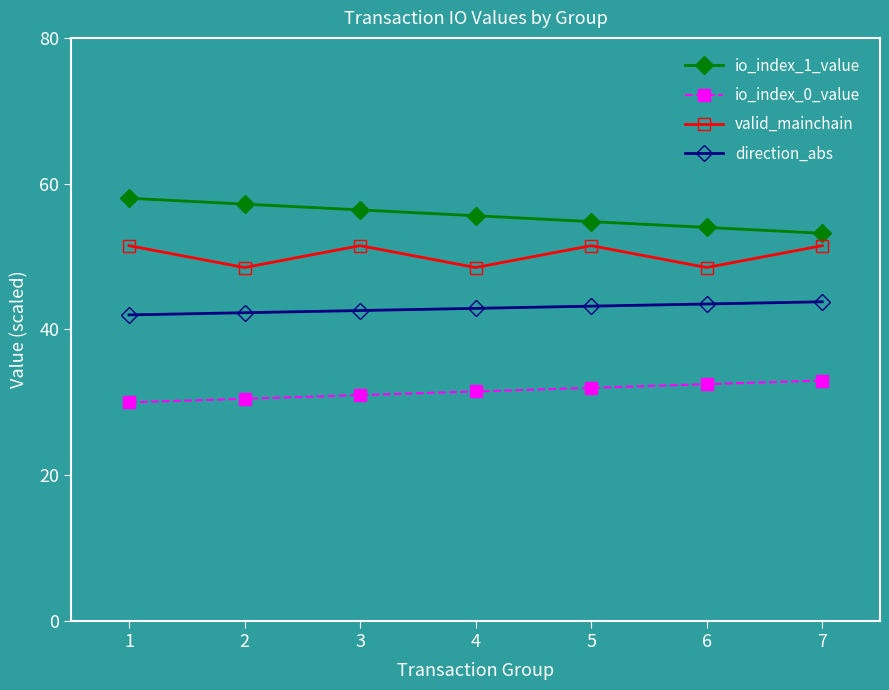

True or false: direction_abs and io_index_1_value intersect in this chart.

False